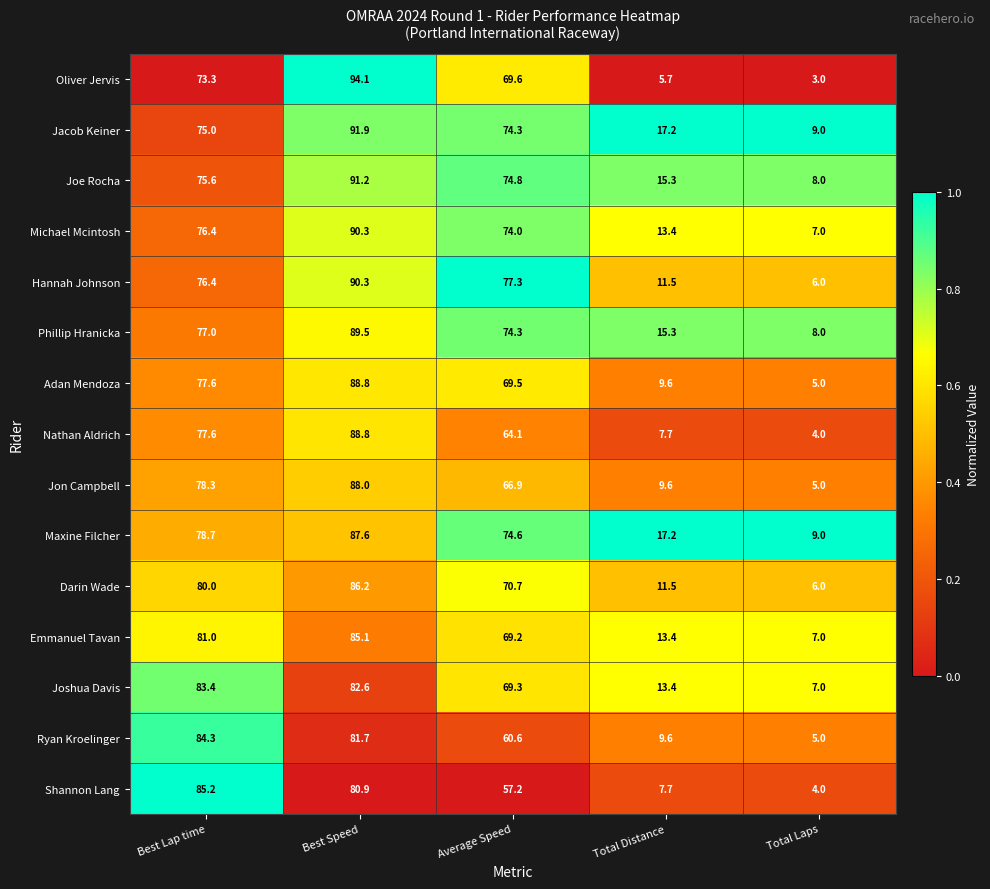

What is the difference between the maximum and minimum values in the Hannah Johnson series?

84.3